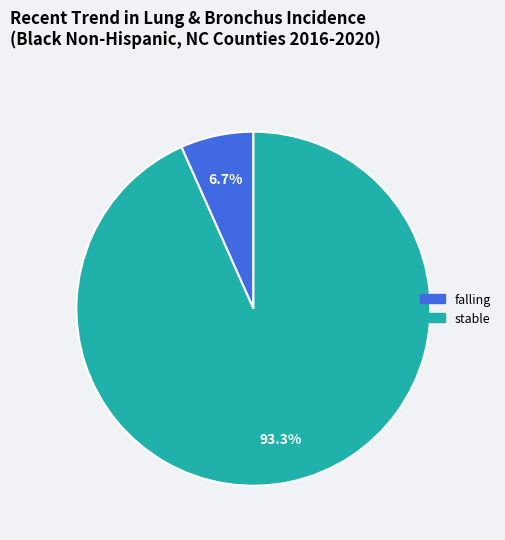

How many segments does this pie chart have?

2